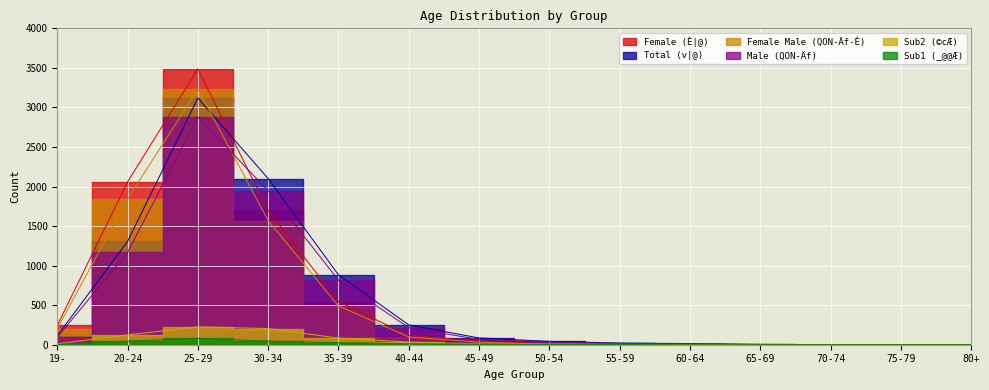

Reading left to right, what are all the values shown in this chart?

Total (v|@): 114	1306	3119	2100	883	250	85	42	21	14	4	0	1	1
Male (QON-Äf): 95	1167	2880	1946	816	216	67	37	15	7	1	0	0	1
Female (È|@): 244	2059	3487	1697	546	116	45	11	9	1	1	0	1	0
Female Male (QON-Äf-È): 203	1842	3232	1569	490	98	32	7	5	0	1	0	0	0
Sub1 (_@@Æ): 4	45	81	45	25	12	5	3	1	0	0	0	0	0
Sub2 (©cÆ): 12	124	226	204	84	33	10	7	4	4	0	0	0	0